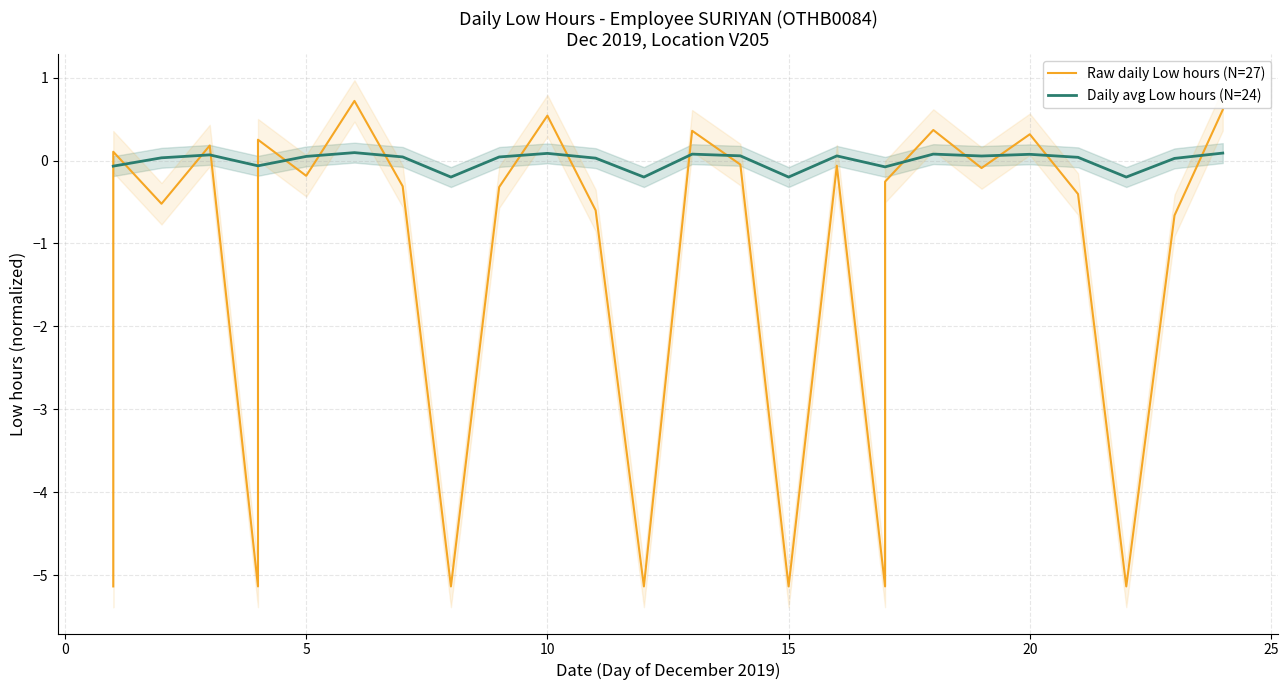

How many positive values are there?

9